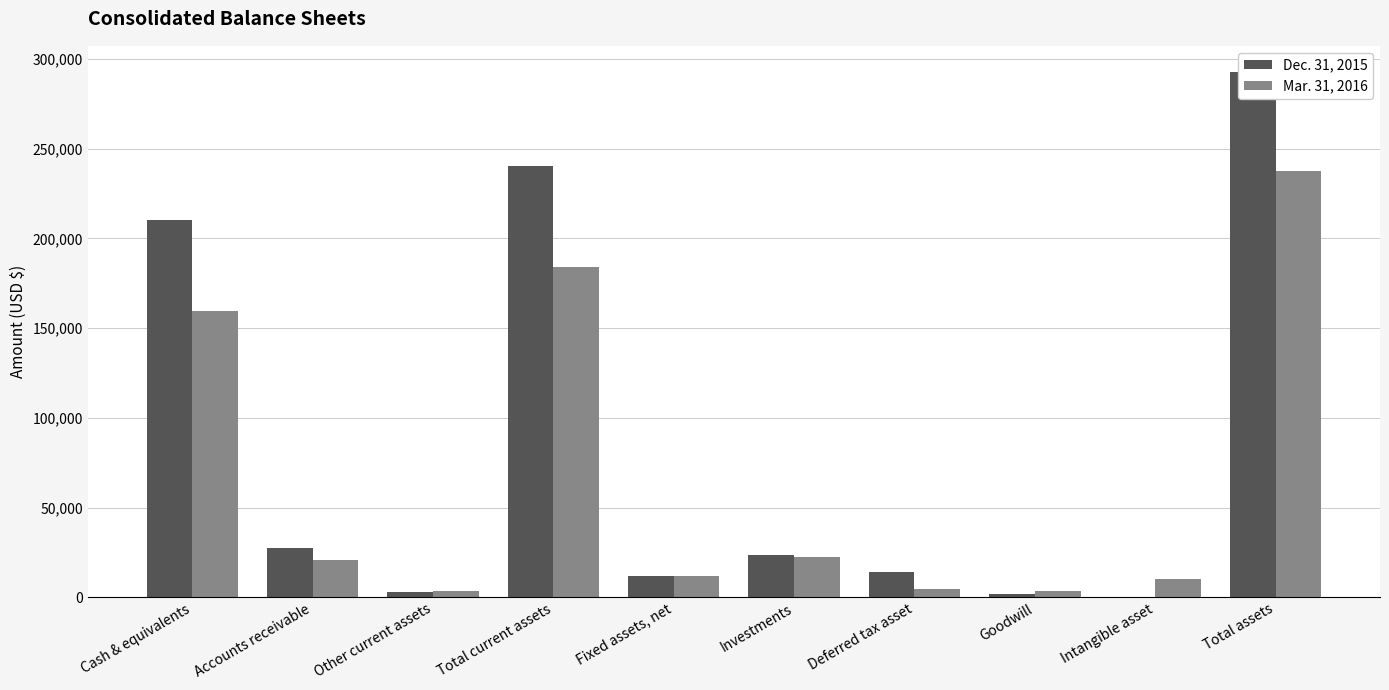

What position from the right is Total assets?

1